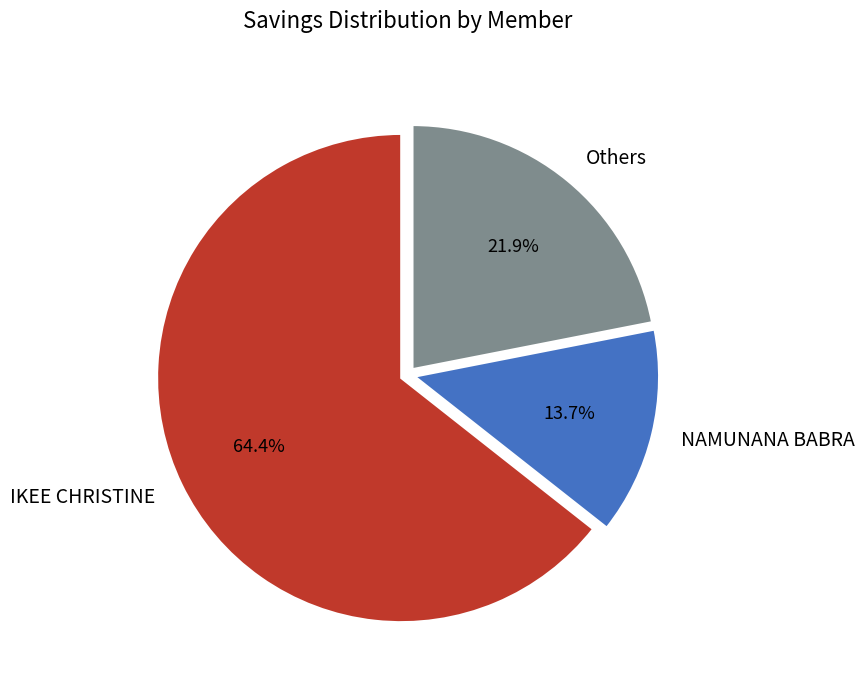

Does IKEE CHRISTINE account for over 50% of the chart?

Yes